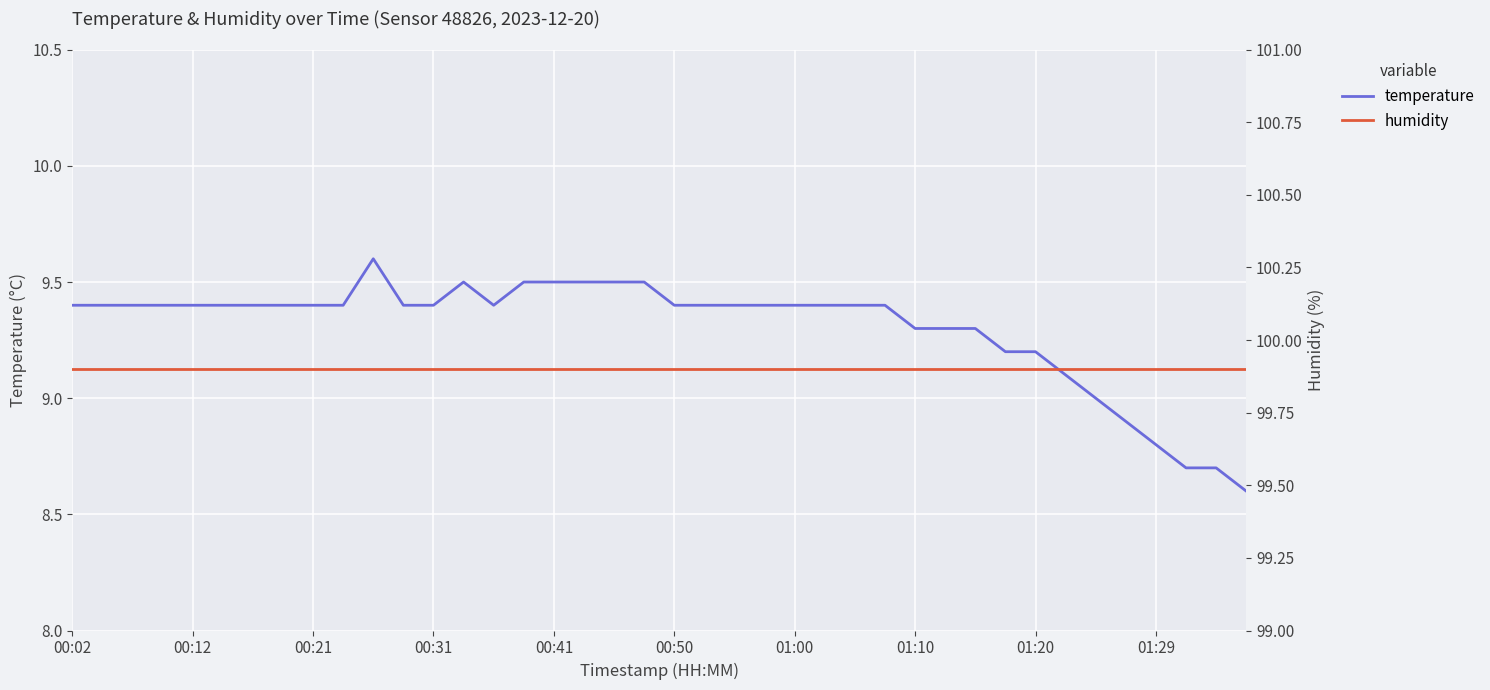

What is the difference between the maximum and second lowest values in the temperature series?

0.9